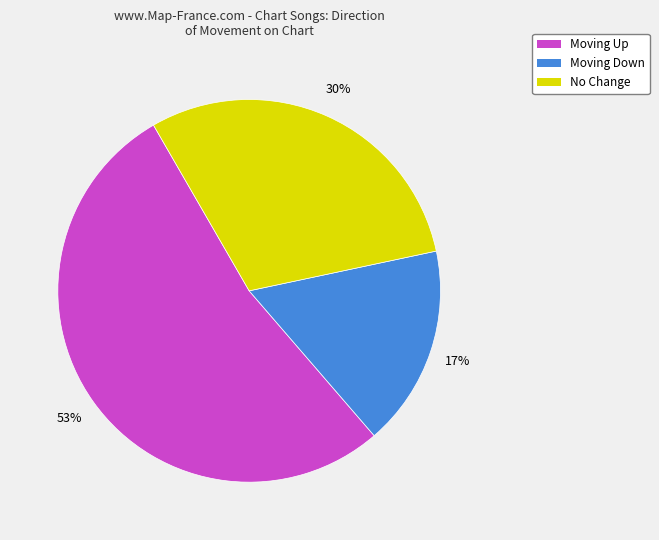

Is there a majority slice in this chart?

Yes